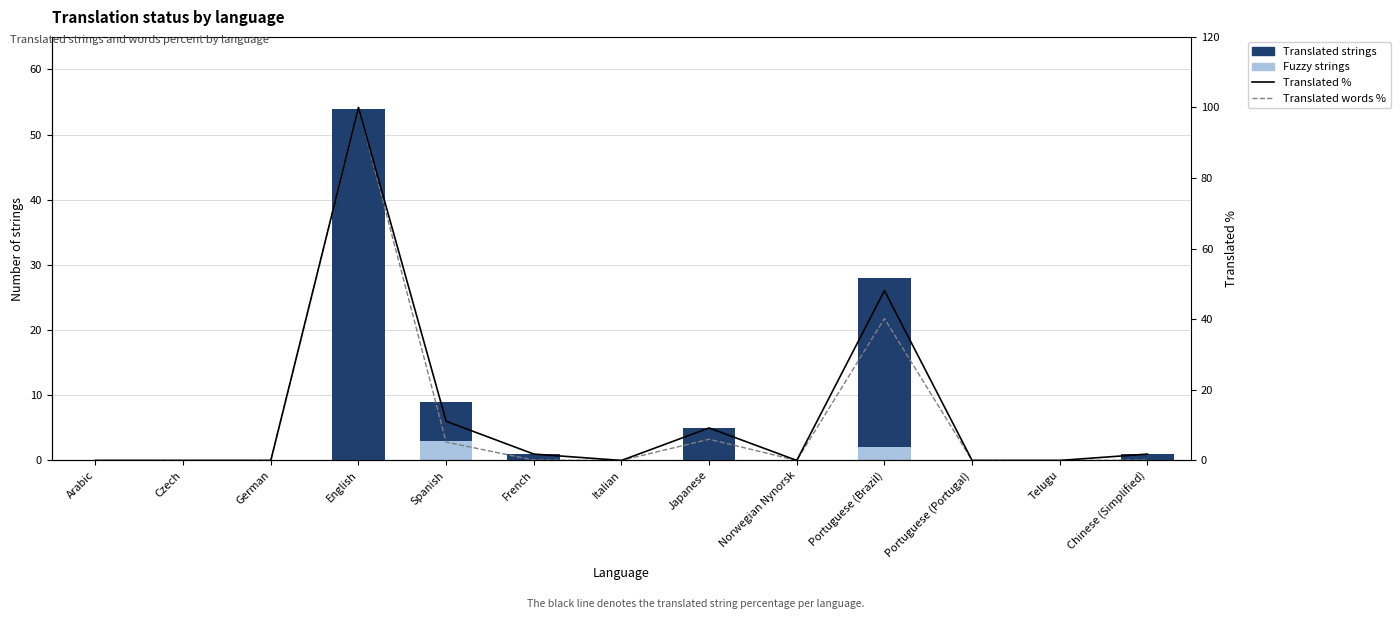

Read the Translated strings value at Spanish.

6.0